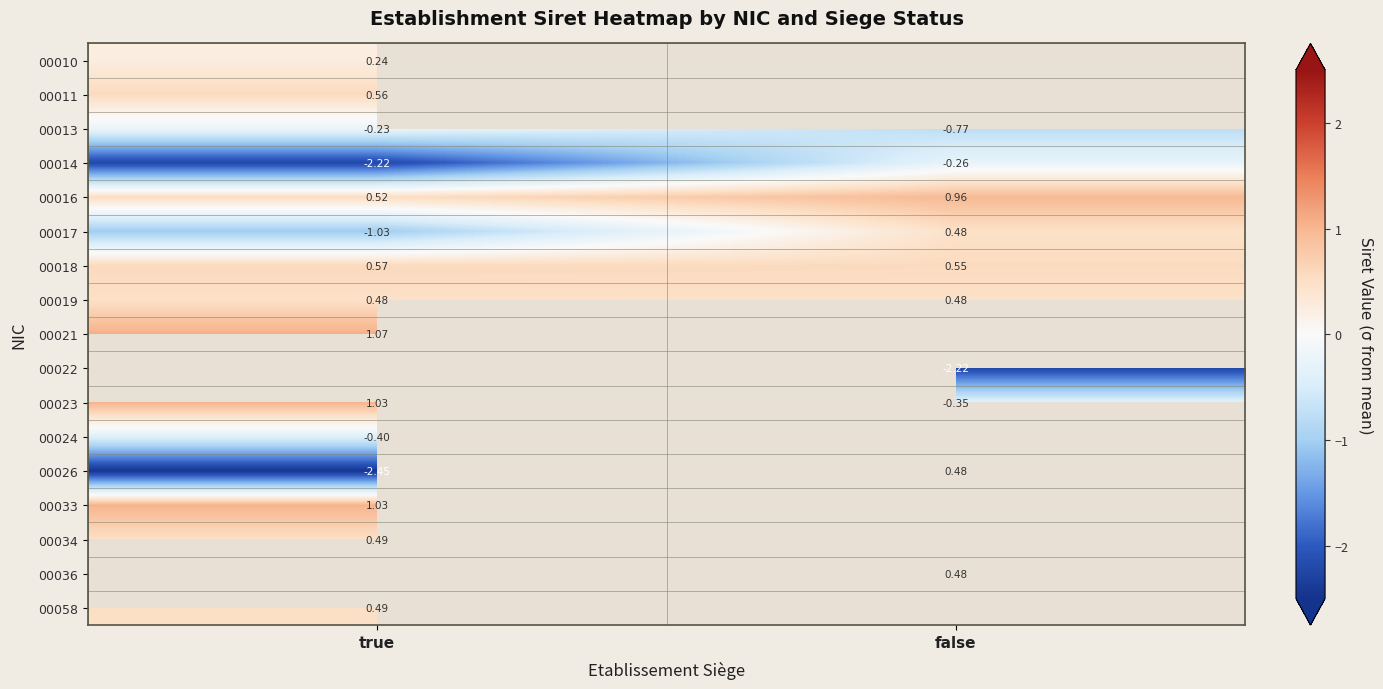

How many data points does each series have?

2